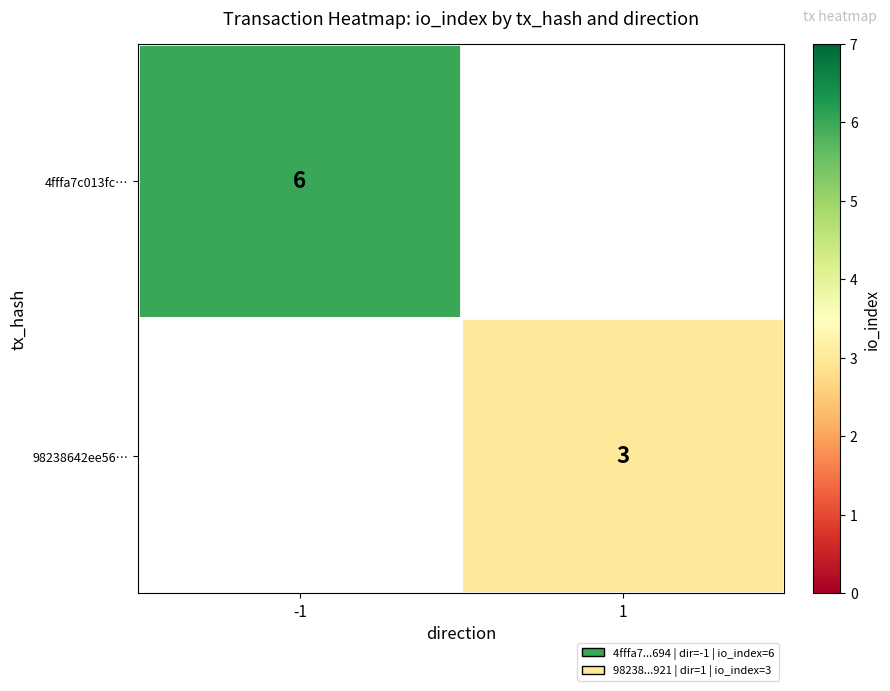

True or false: 4fffa7c013fc… has a value of 9 at -1.

False